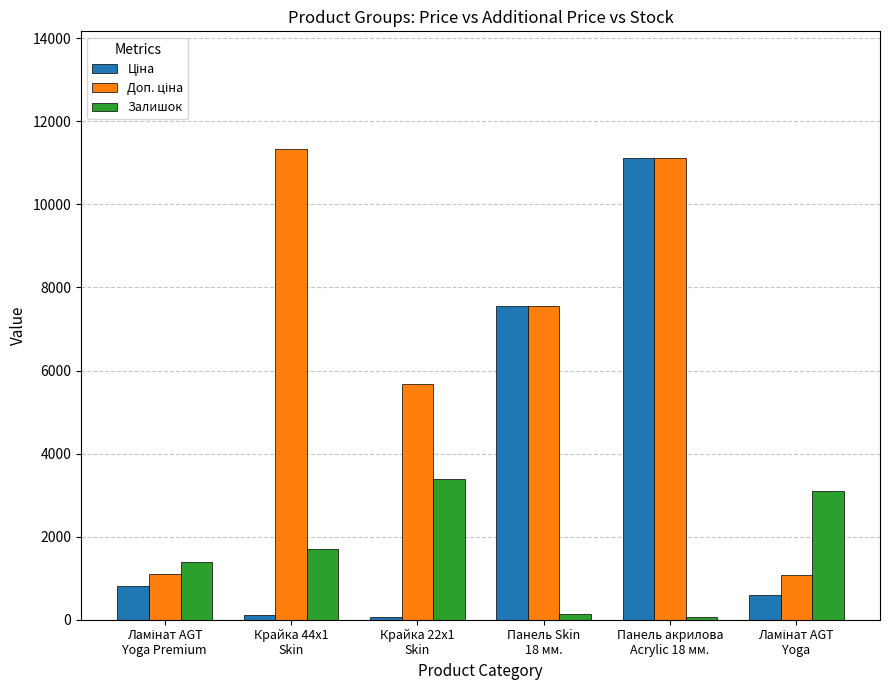

What position from the left is Крайка 22x1
Skin?

3